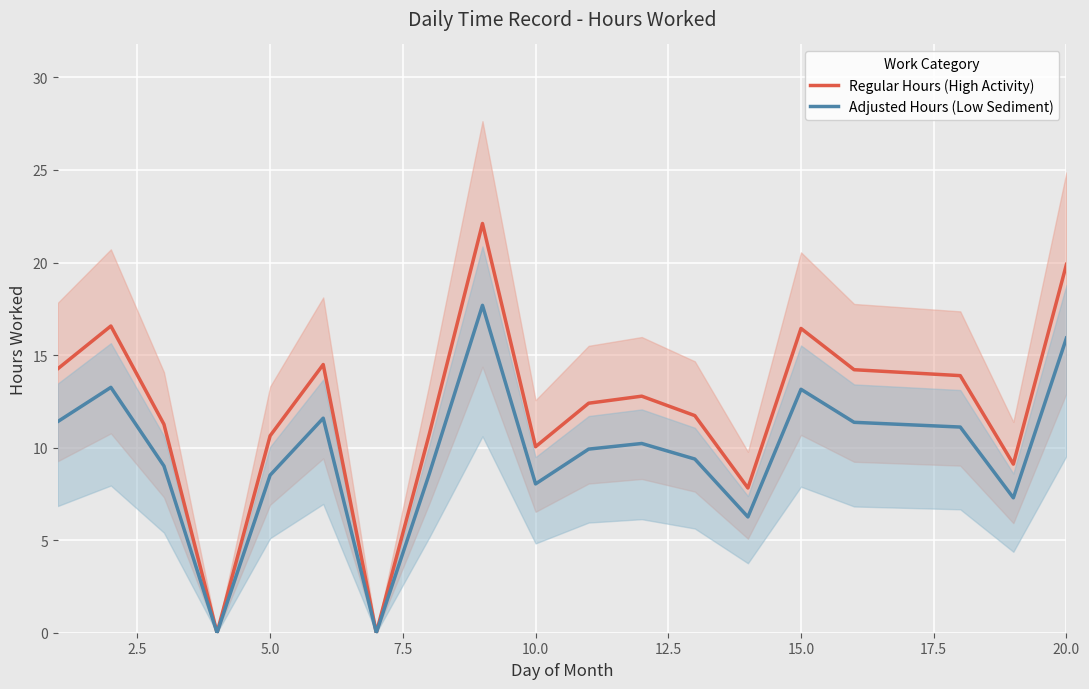

Does the chart display data point markers on the line(s)?

No